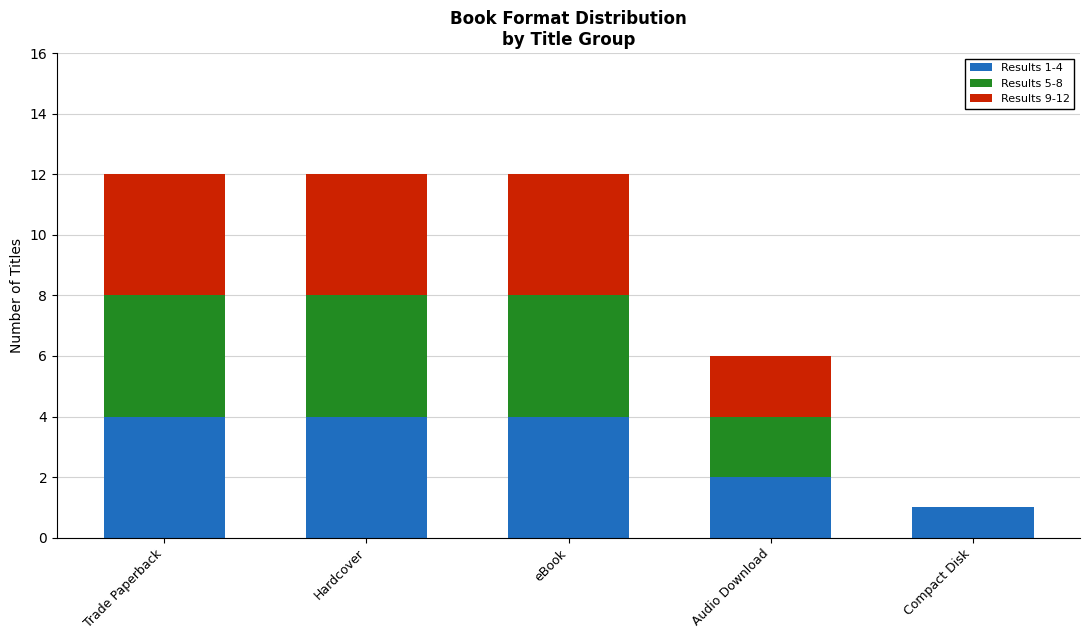

The value of Results 1-4 at eBook is 4. True or false?

True